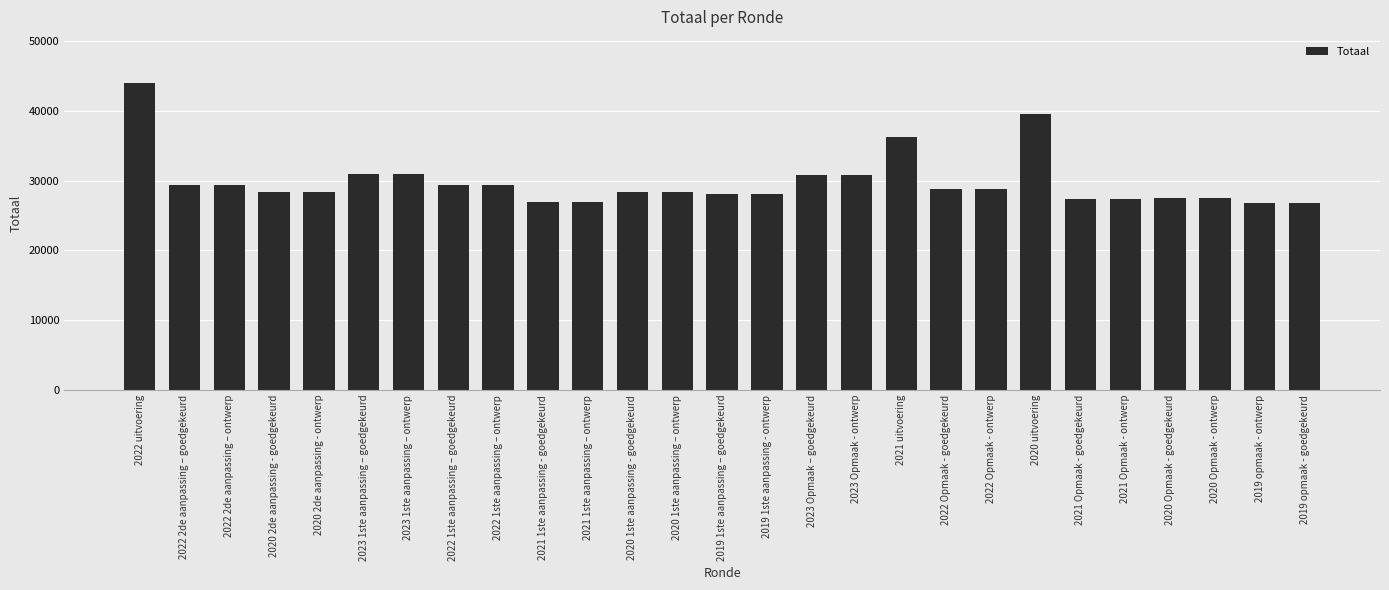

What is the greatest value displayed?

44012